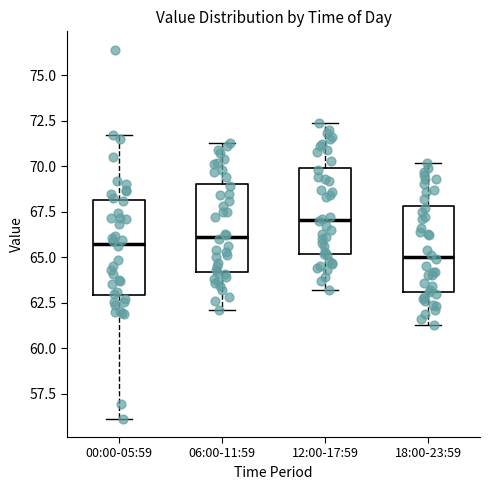

Reading left to right, read every box against the y-axis: the position of its median line, the range the box covers, and the ends of its whiskers. The values are not printed on the chart, so give them approximately, as read against the axis.

00:00-05:59: median 66.0, box 63.0 to 68.0, whiskers 56.0 to 71.5
06:00-11:59: median 66.0, box 64.0 to 69.0, whiskers 62.0 to 71.5
12:00-17:59: median 67.0, box 65.0 to 70.0, whiskers 63.0 to 72.5
18:00-23:59: median 65.0, box 63.0 to 68.0, whiskers 61.5 to 70.0